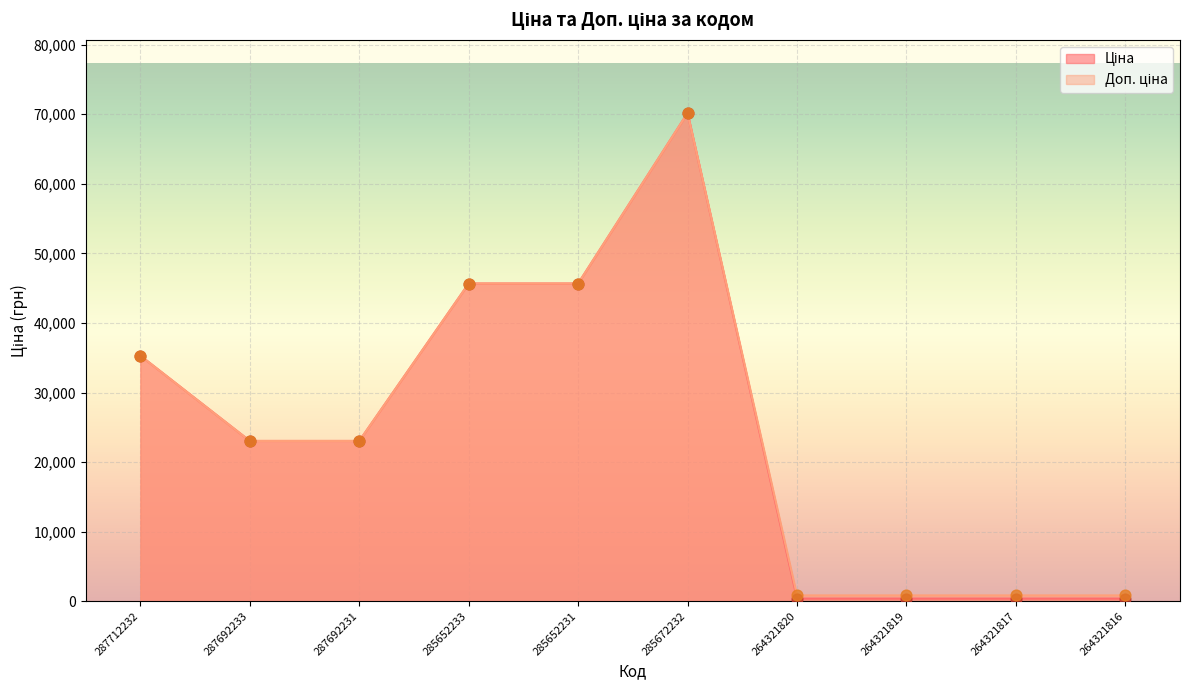

Which series has the largest Y range (max minus min)?

Ціна